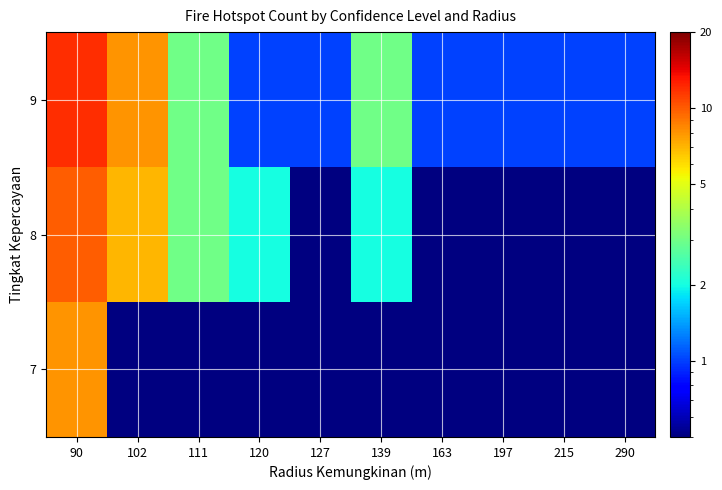

How many series are shown in this chart?

3